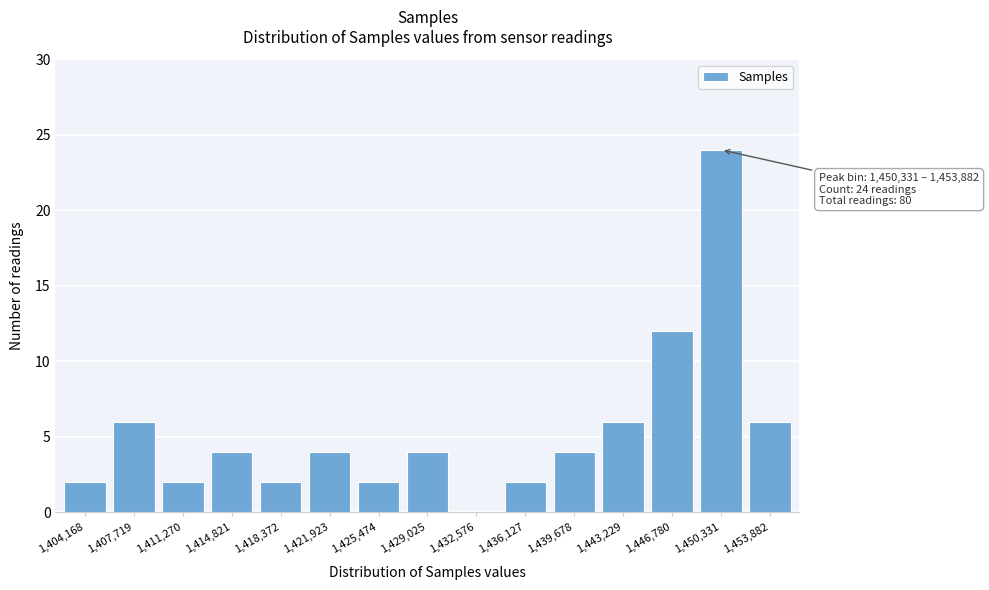

Reading left to right, what are all the values shown in this chart?

1,404,168=2	1,407,719=6	1,411,270=2	1,414,821=4	1,418,372=2	1,421,923=4	1,425,474=2	1,429,025=4	1,432,576=0	1,436,127=2	1,439,678=4	1,443,229=6	1,446,780=12	1,450,331=24	1,453,882=6